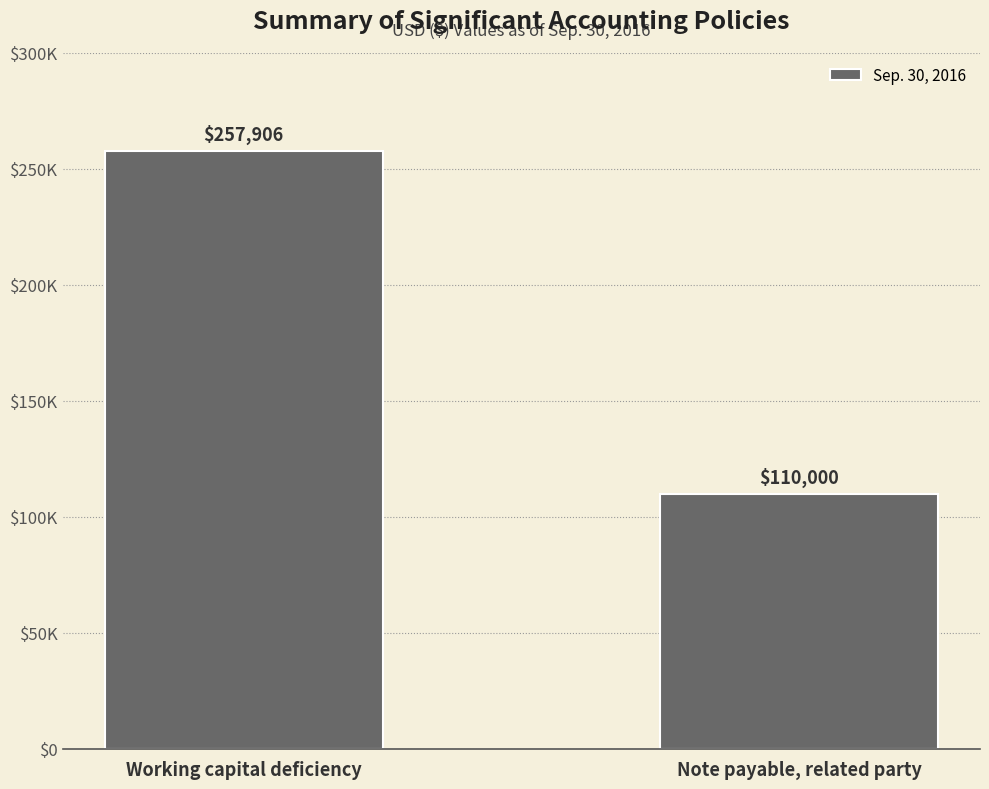

What is the change in value from Working capital deficiency to Note payable, related party?

-147906